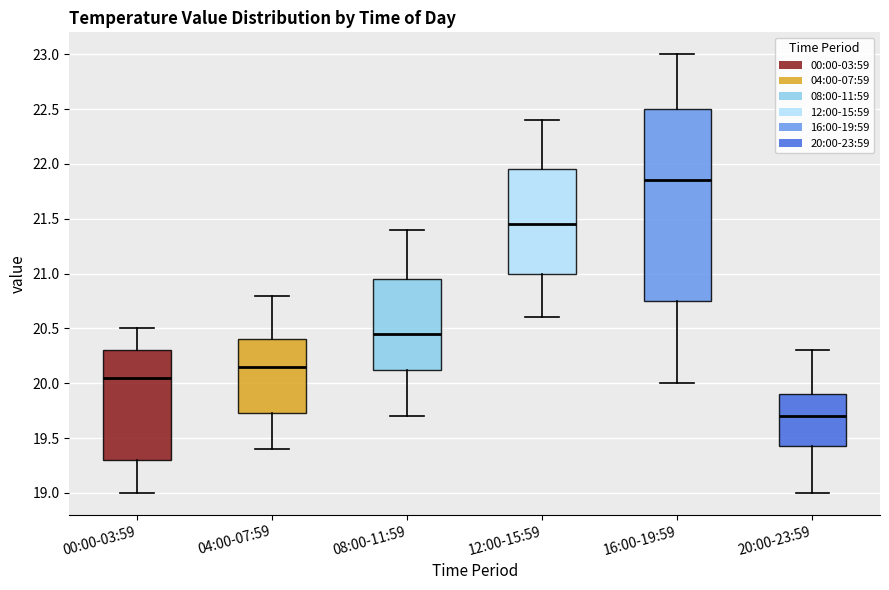

Where is the upper edge of the box for 16:00-19:59 on the y-axis? The values are not printed on the chart, so give them approximately, as read against the axis.

22.50